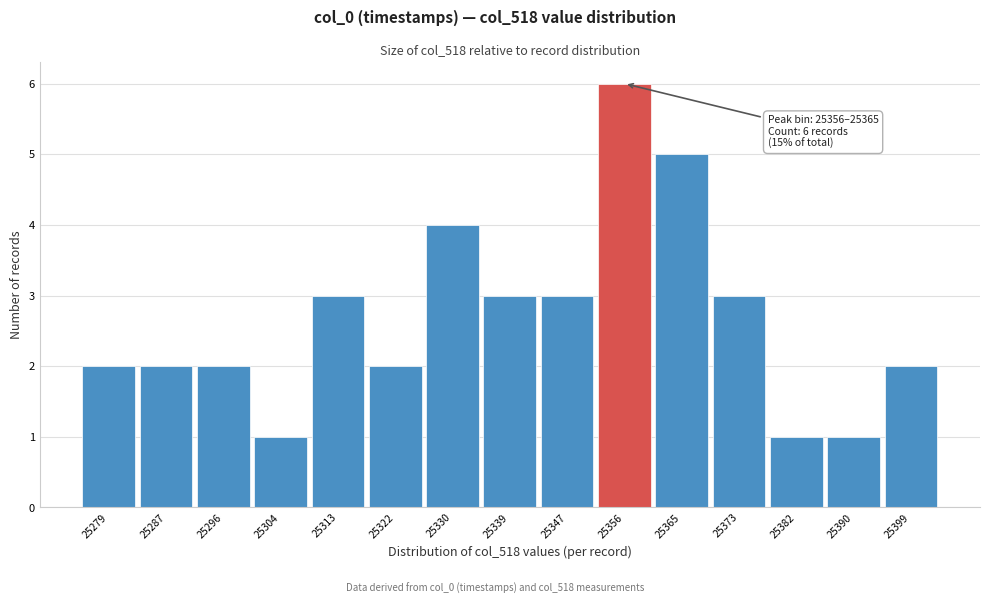

Reading left to right, list all the values displayed in this chart.

25279=2	25287=2	25296=2	25304=1	25313=3	25322=2	25330=4	25339=3	25347=3	25356=6	25365=5	25373=3	25382=1	25390=1	25399=2